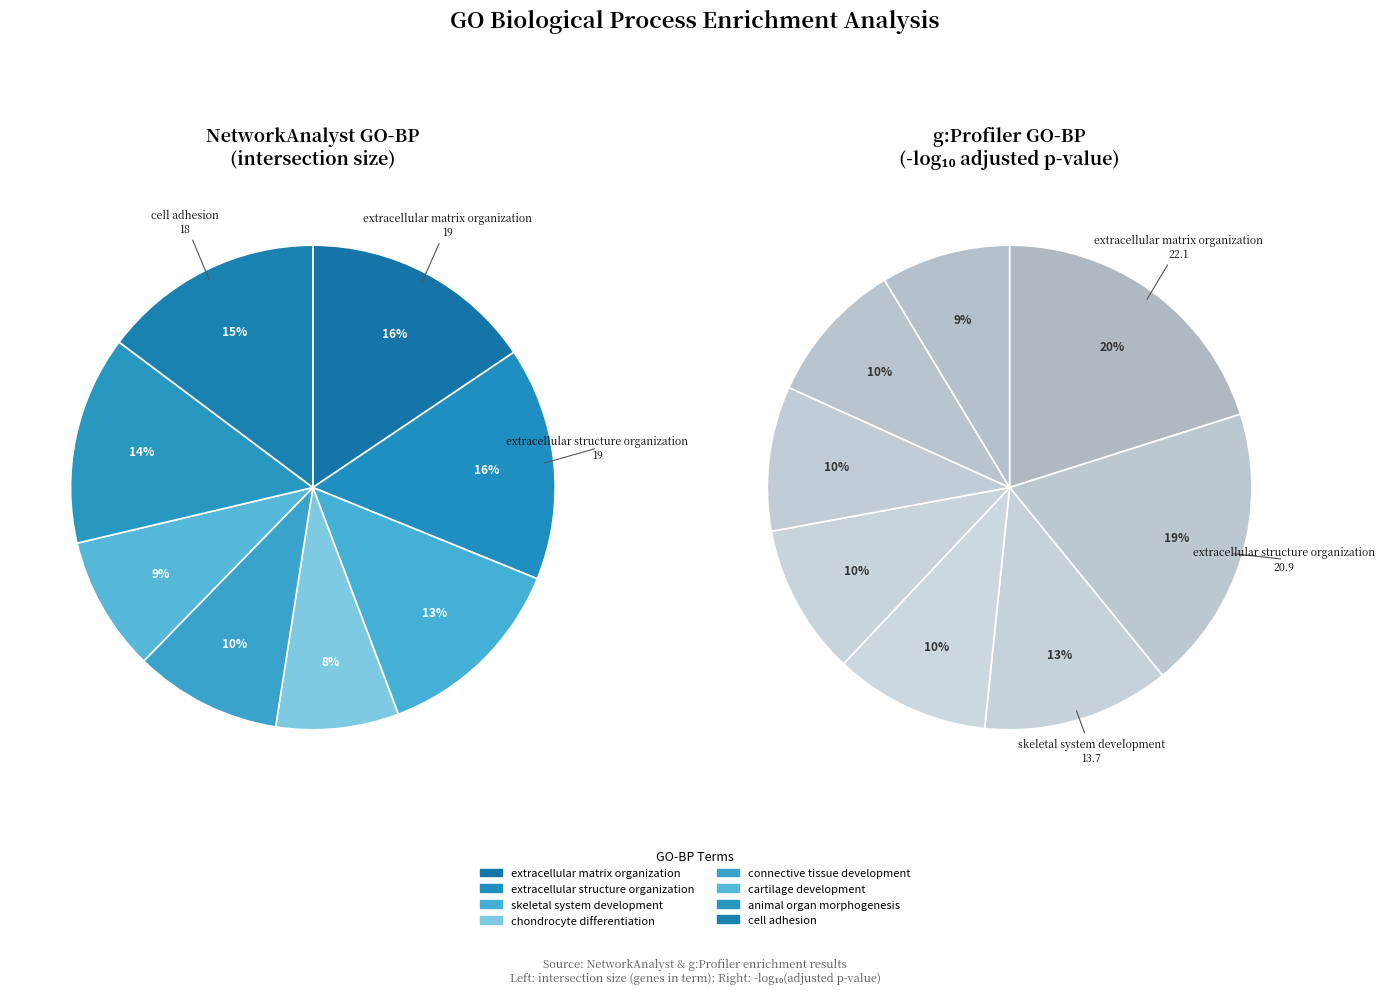

Which slice is the smallest?

cell adhesion